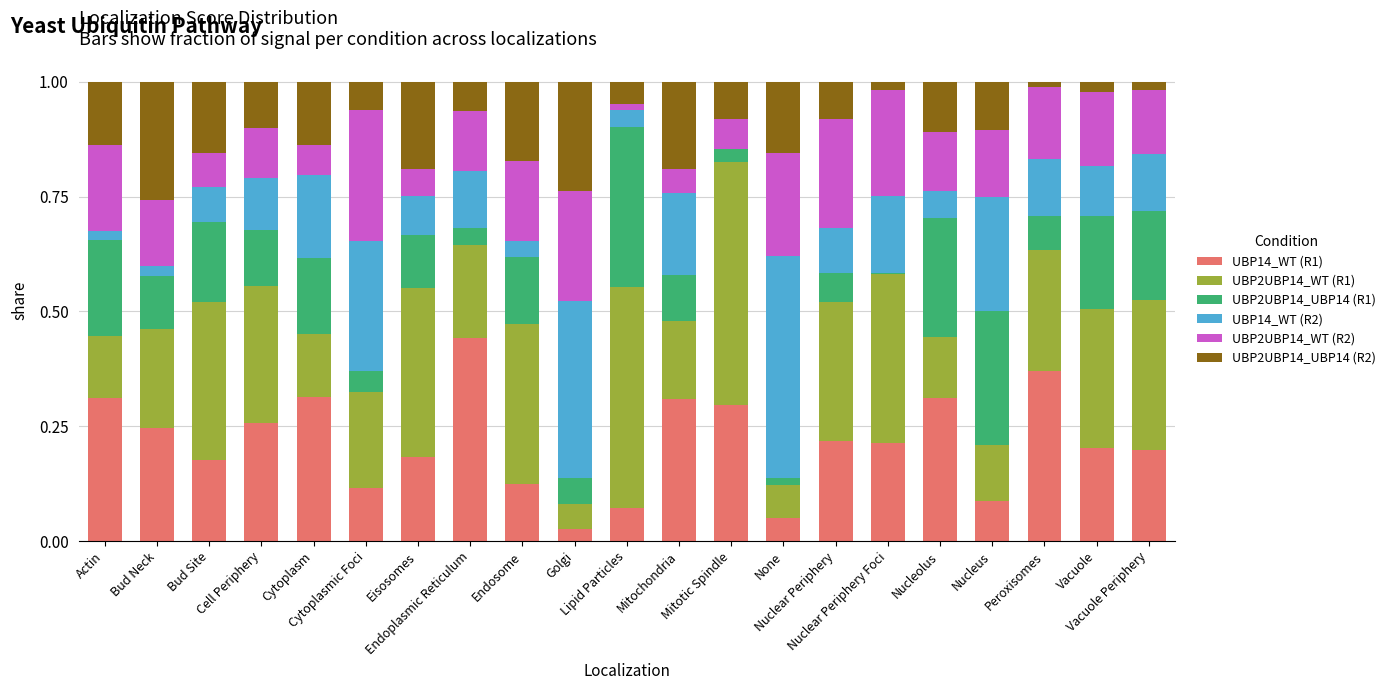

What are all the series names shown in the legend?

UBP14_WT (R1), UBP2UBP14_WT (R1), UBP2UBP14_UBP14 (R1), UBP14_WT (R2), UBP2UBP14_WT (R2), UBP2UBP14_UBP14 (R2)